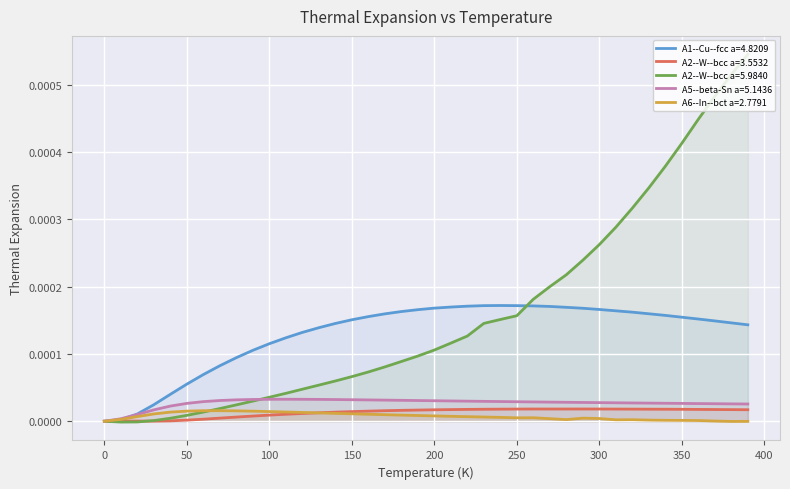

Which series has the largest range (max minus min)?

A2--W--bcc a=5.9840